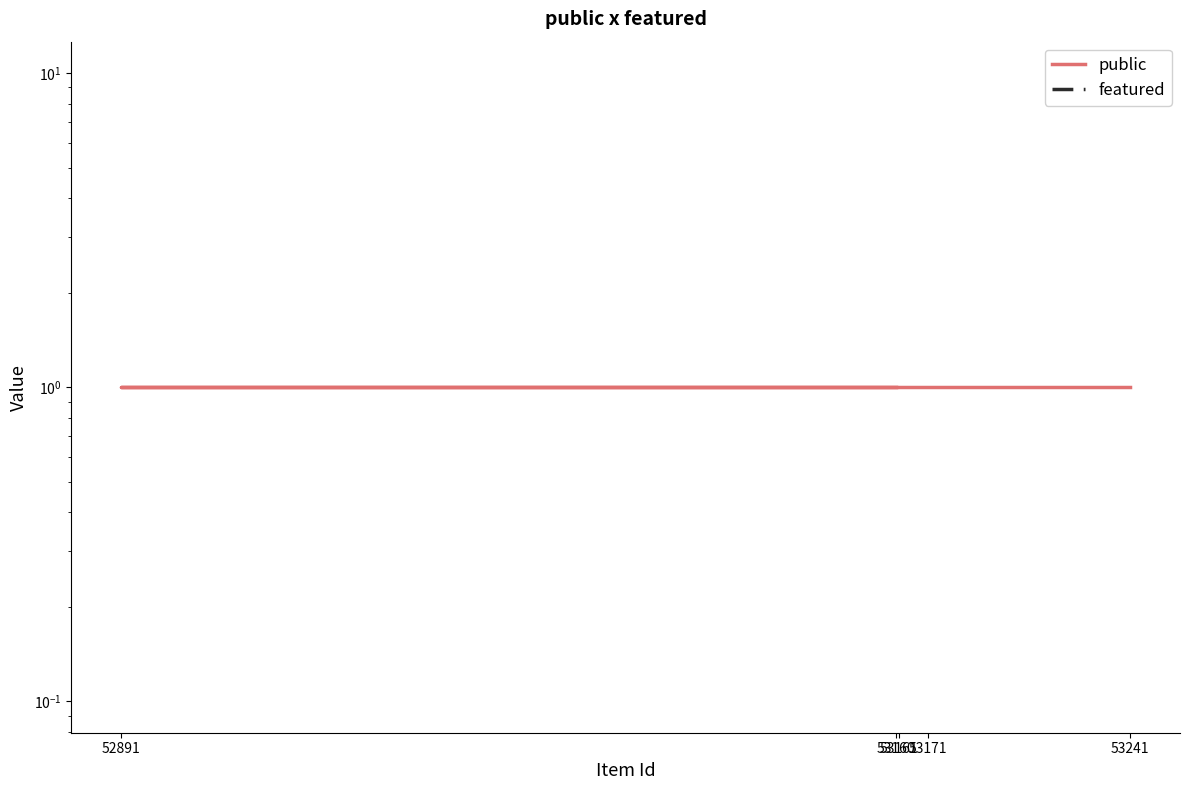

Count the number of categories in the chart.

5